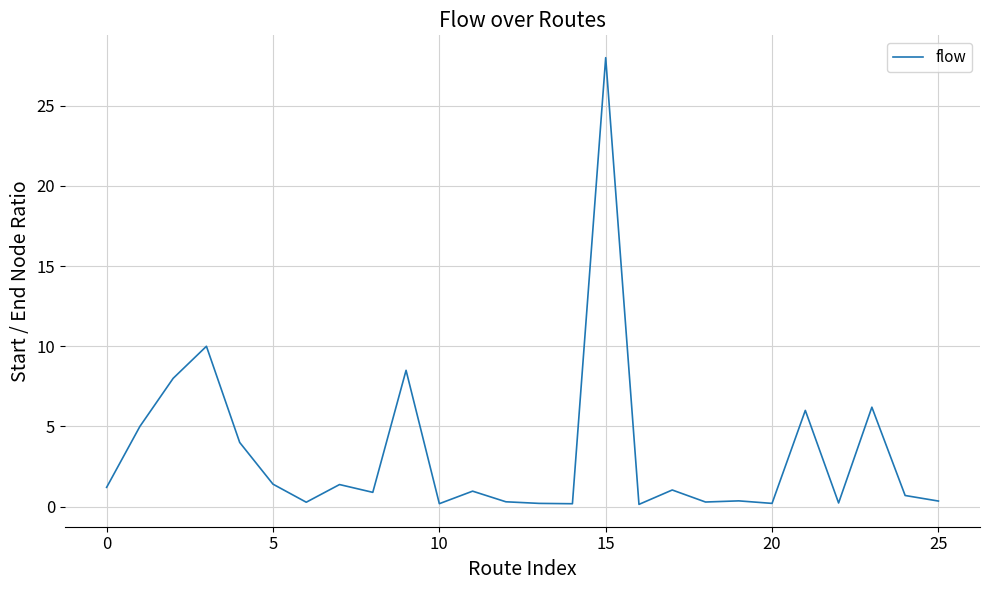

What is the difference between the maximum and minimum values?

27.9